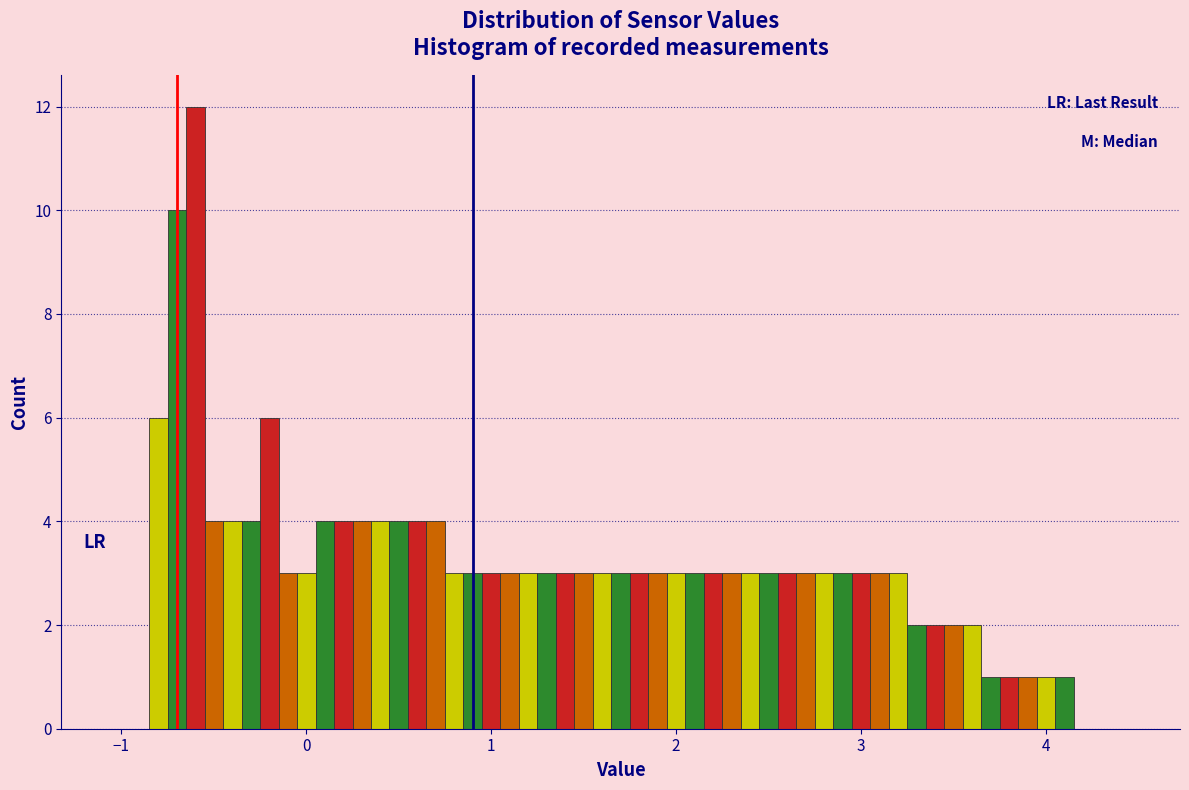

Read against the x-axis, roughly where is the centre of the tallest bar?

-0.6